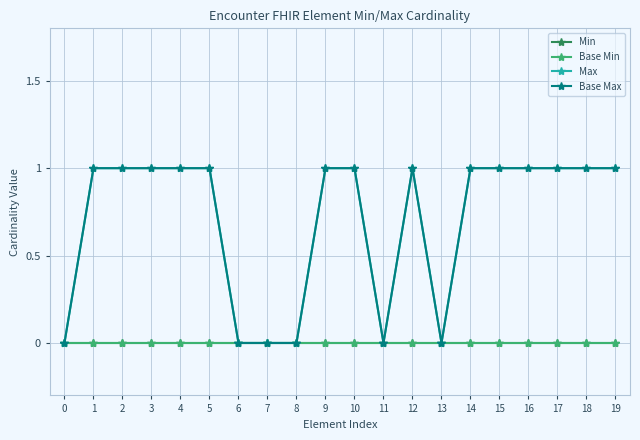

Which series has the widest spread of values?

Max